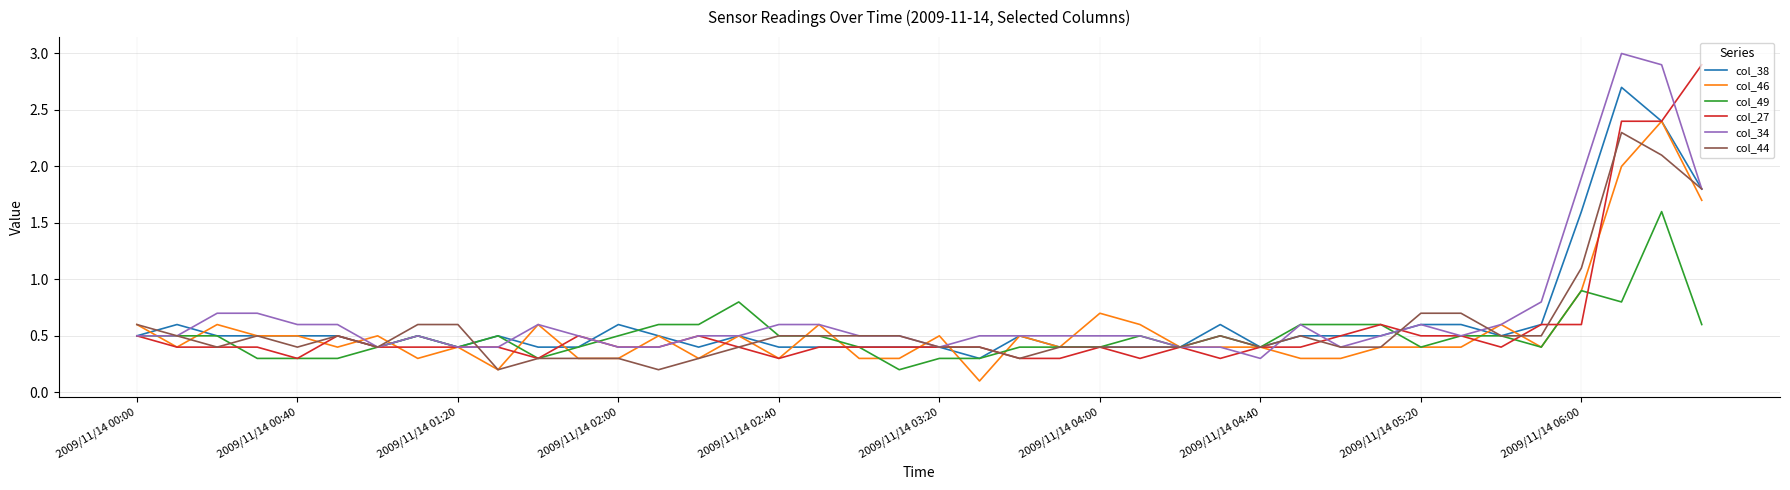

Which series has the widest spread of values?

col_34